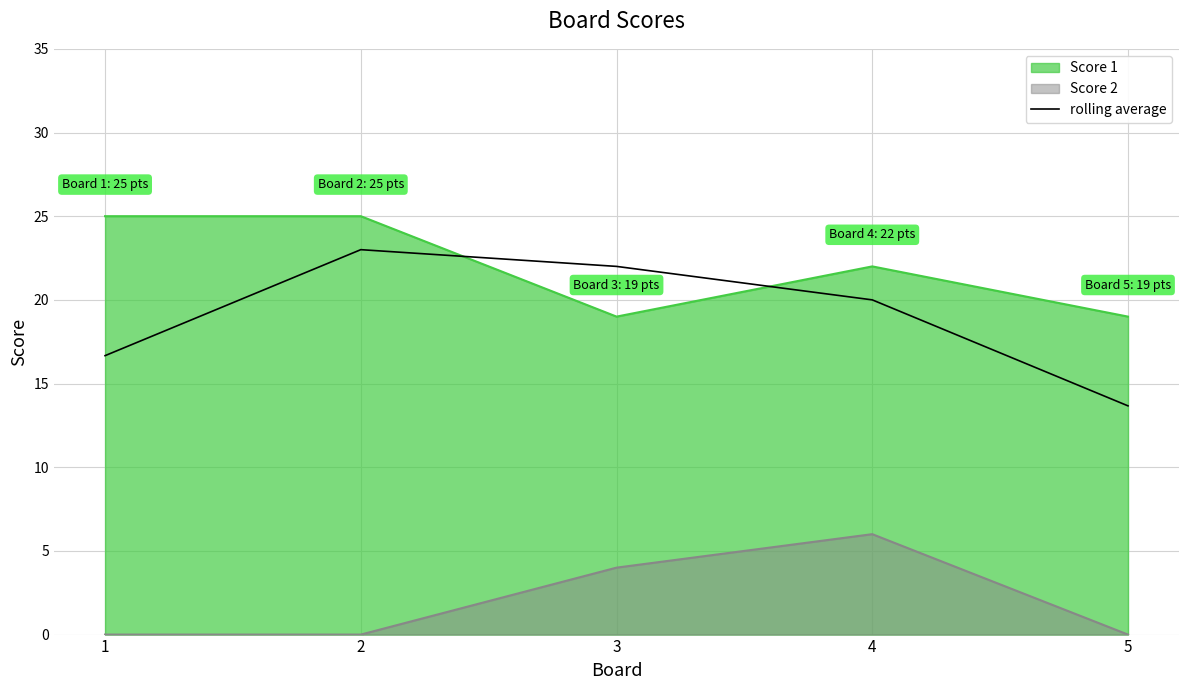

How many data points are less than 20?

2